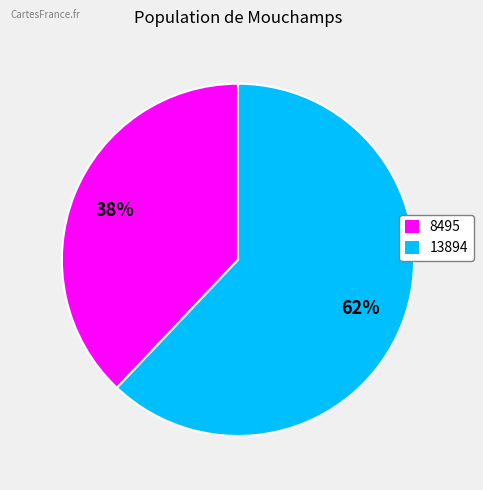

Does any single category account for the majority?

Yes